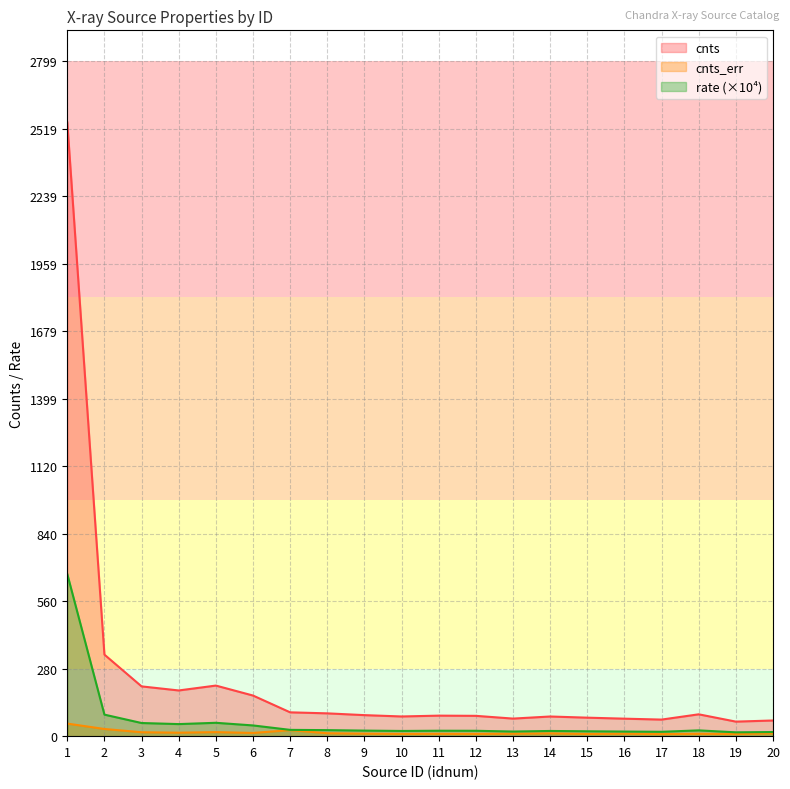

What value does the rate series have at 1?

672.0